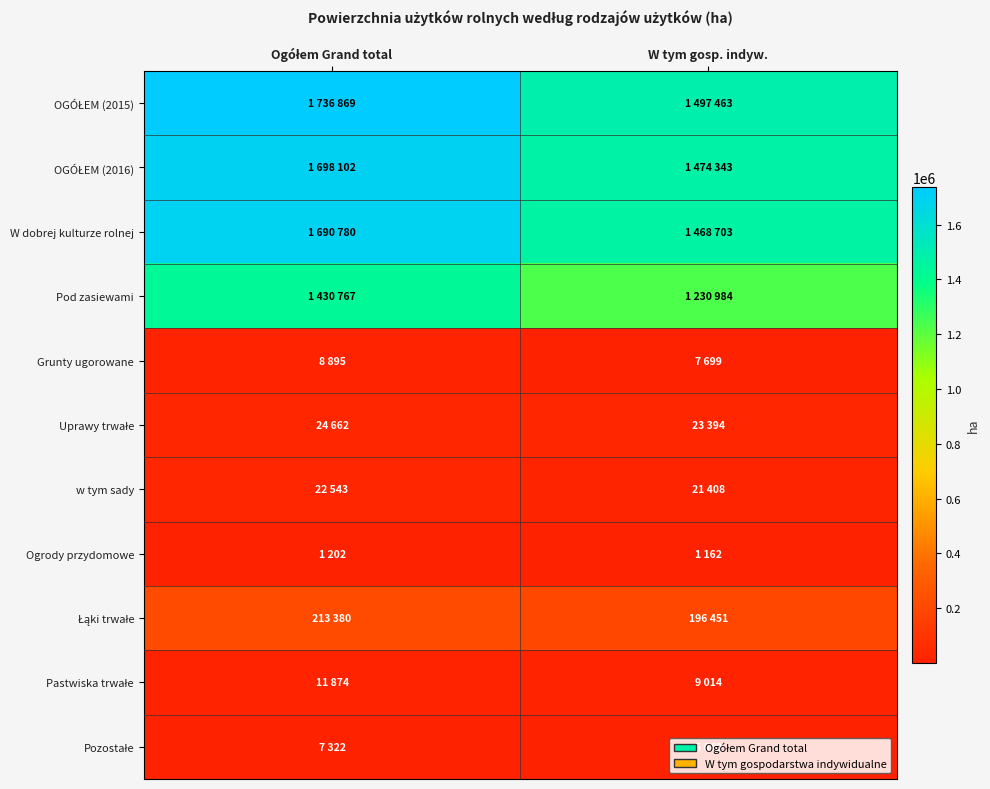

Rank the series by their maximum value, from lowest to highest.

Ogrody przydomowe, Pozostałe, Grunty ugorowane, Pastwiska trwałe, w tym sady, Uprawy trwałe, Łąki trwałe, Pod zasiewami, W dobrej kulturze rolnej, OGÓŁEM (2016), OGÓŁEM (2015)